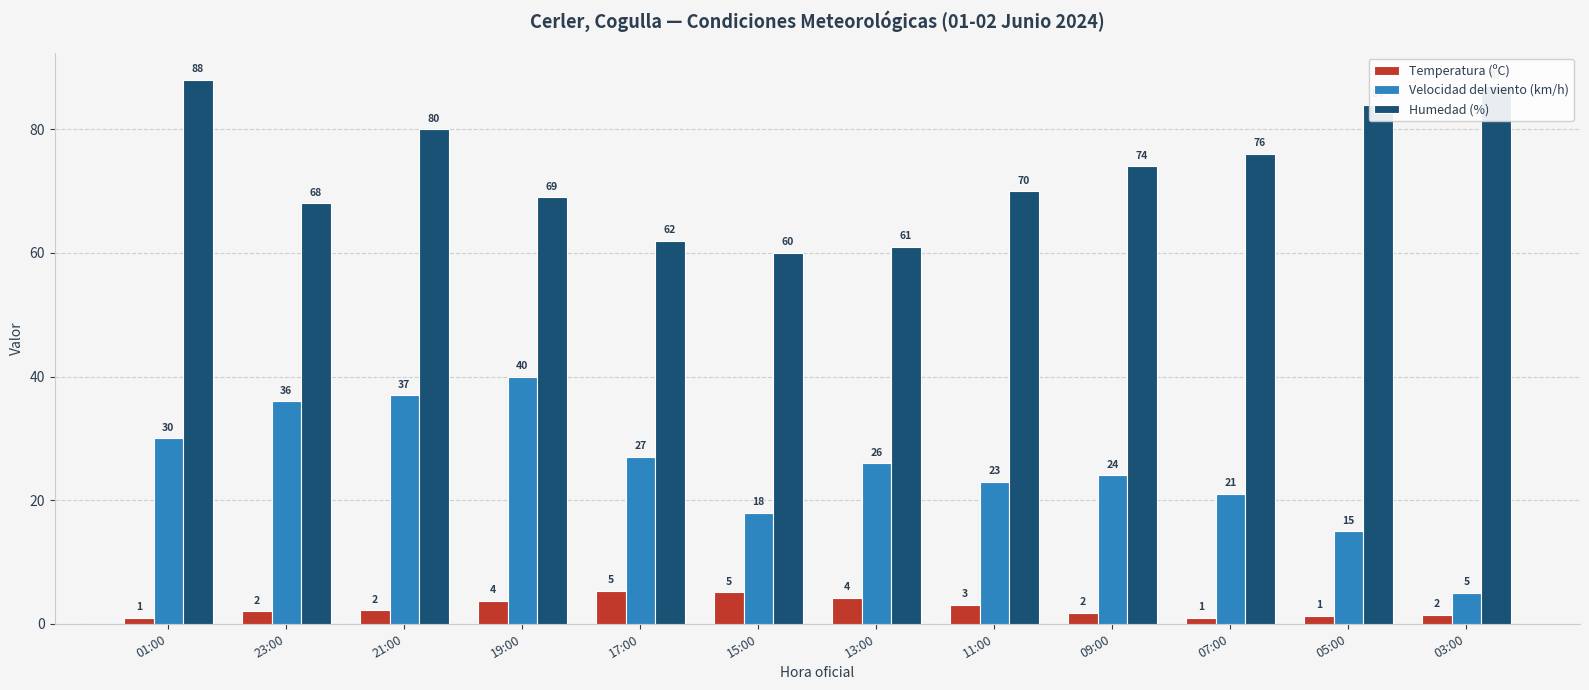

True or false: Velocidad del viento (km/h) has a value of 6.3 at 01:00.

False